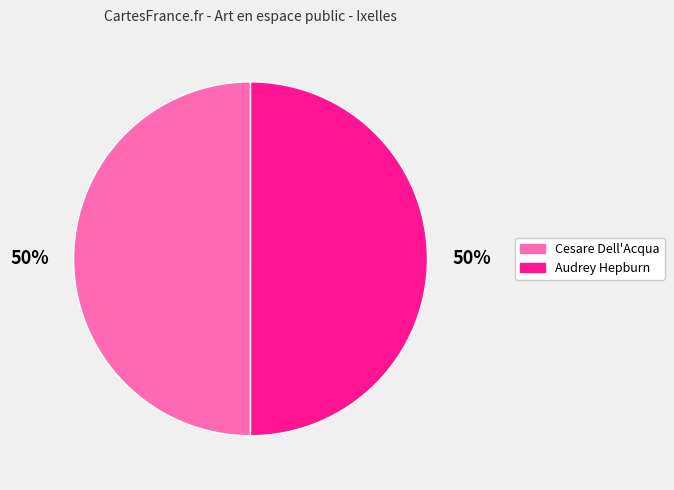

What percentage is the Cesare Dell'Acqua slice, to the nearest percent?

50%